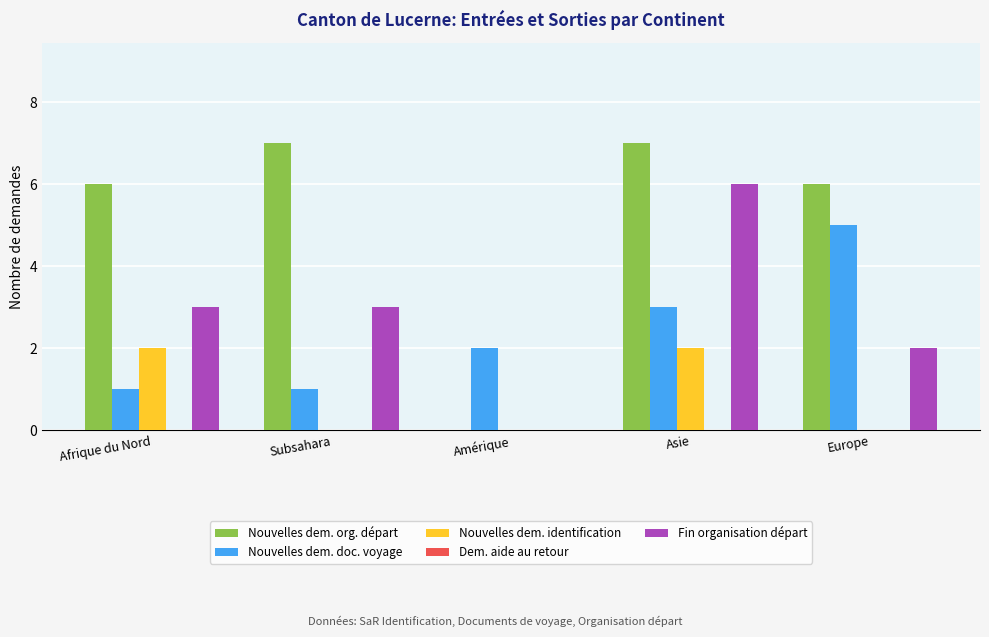

Which series has the largest range (max minus min)?

Nouvelles dem. org. départ